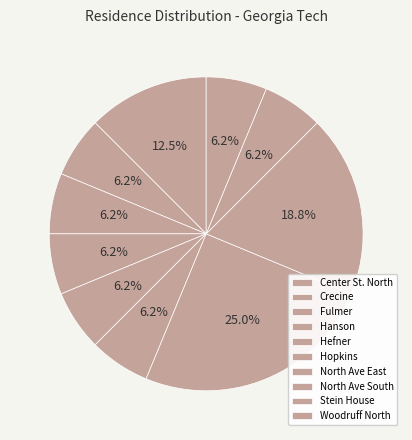

Between Hefner and Center St. North, which is larger?

Center St. North